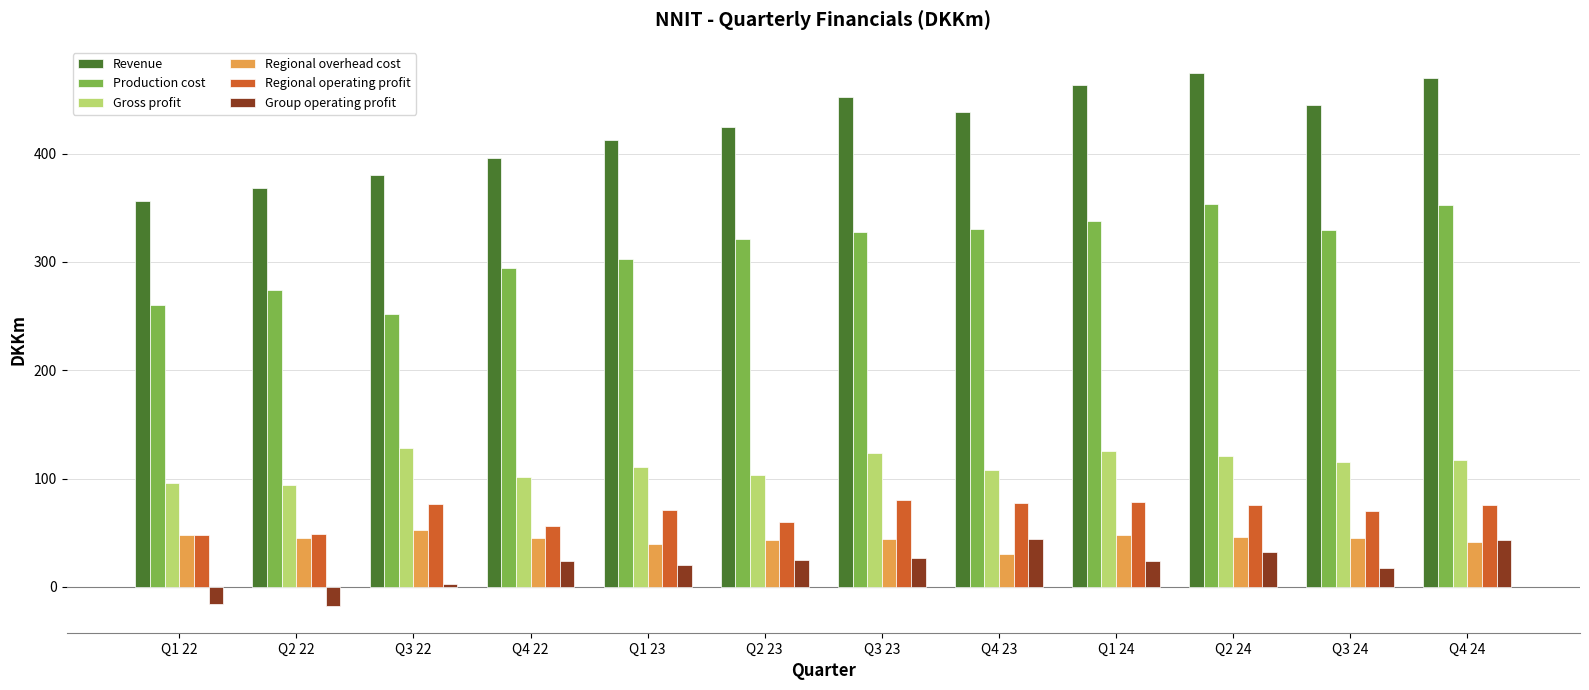

What position from the left is Q2 23?

6